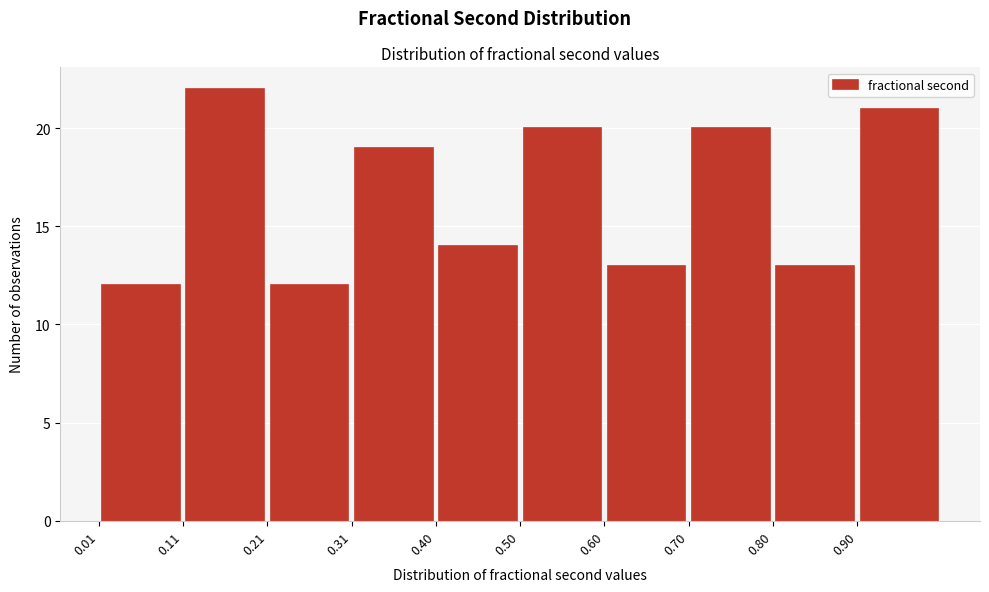

How tall is the bar that spans 0.80 to 0.90 on the x-axis? Neither the bar edges nor the heights are printed on the chart, so give them approximately, as read against the axes.

13